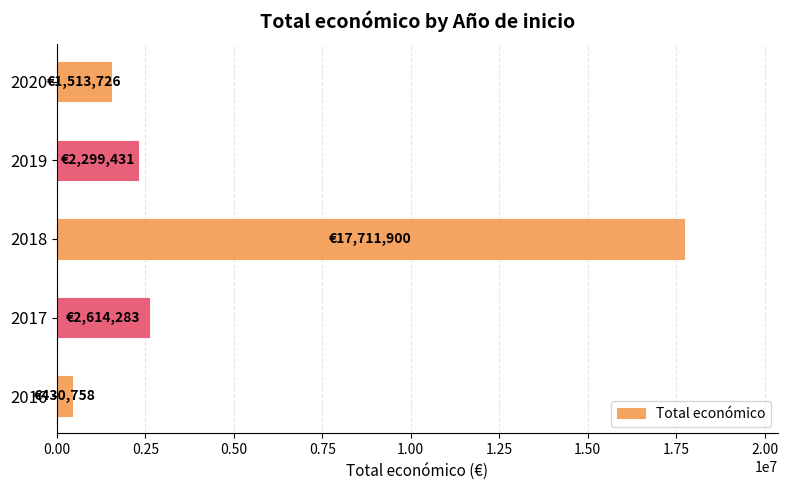

What is the change in value from 2017 to 2018?

+15097617